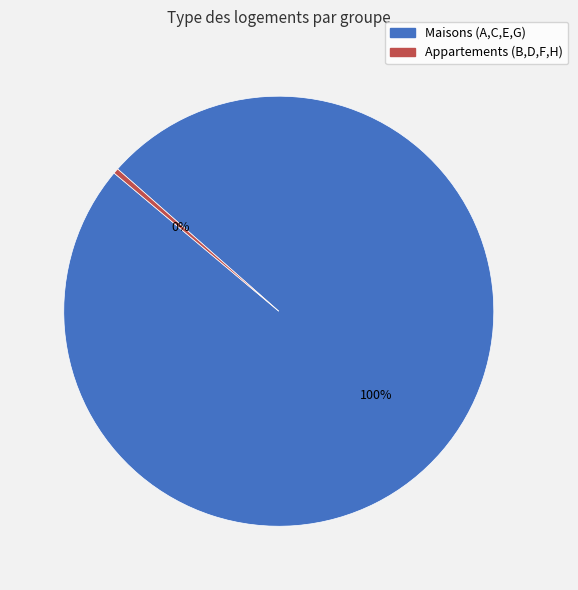

Is there any slice that represents more than half of the pie?

Yes